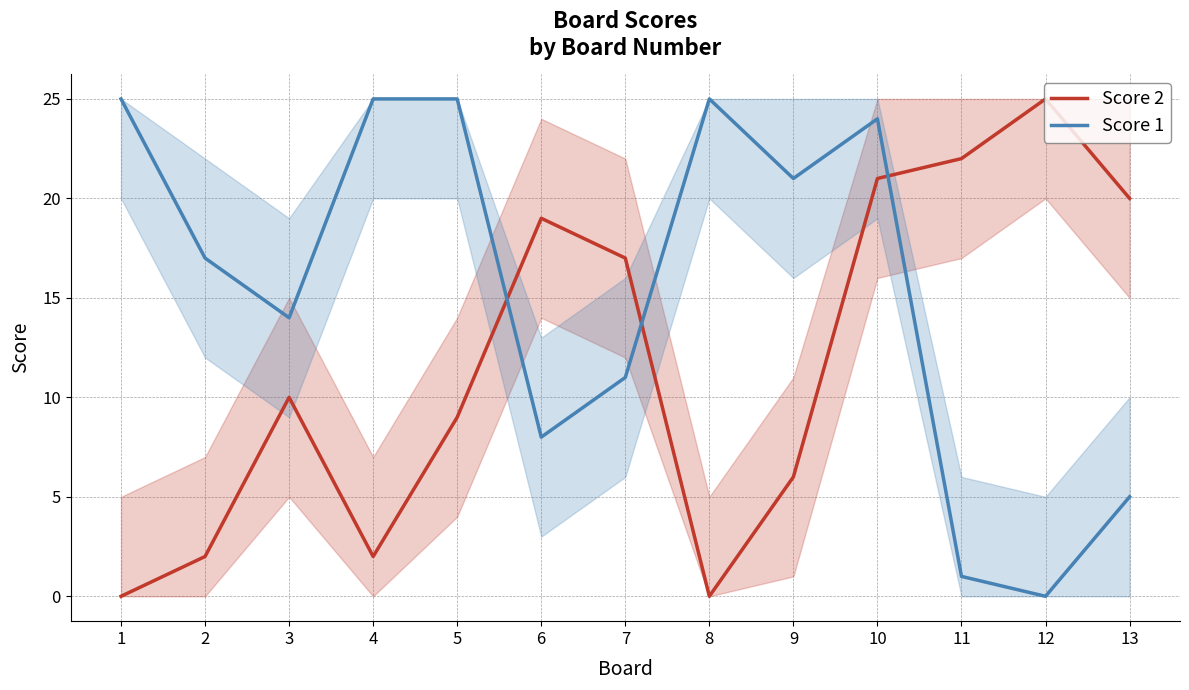

What is the greatest value displayed?

25